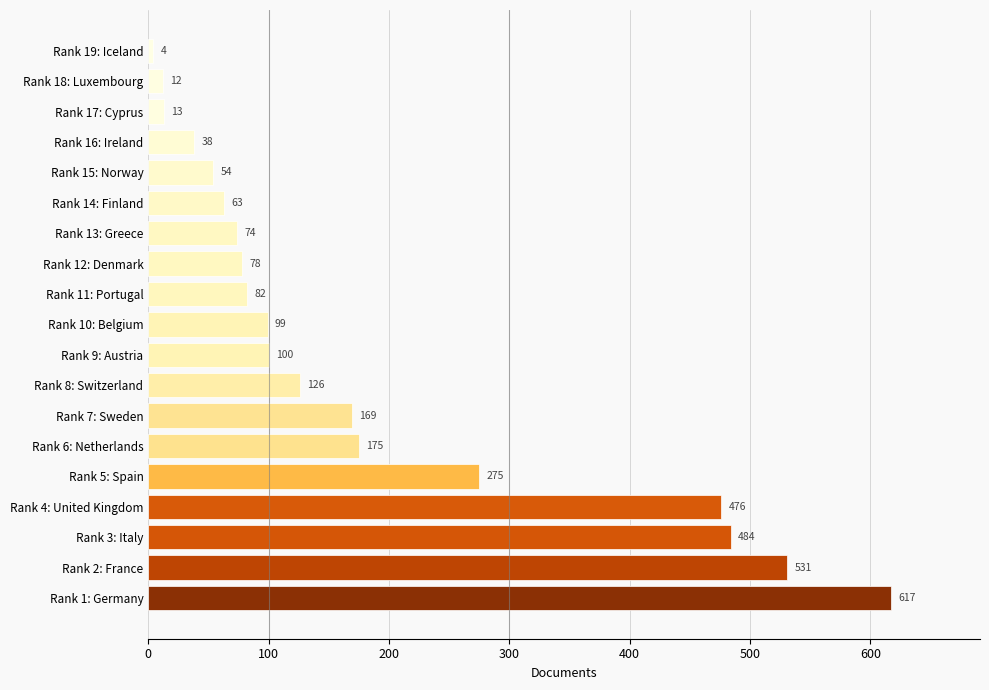

How many categories are shown in the chart?

19